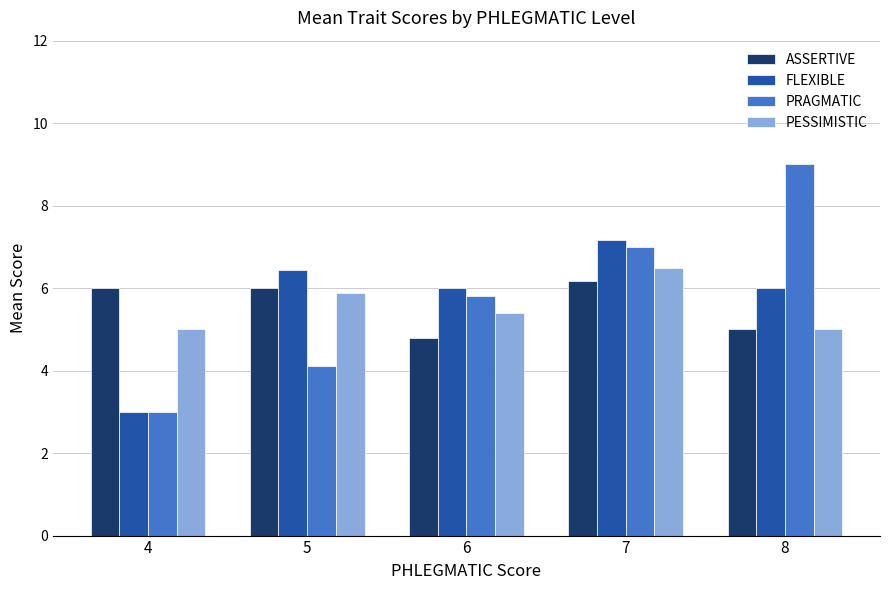

What is the sum of all PRAGMATIC values?

28.9